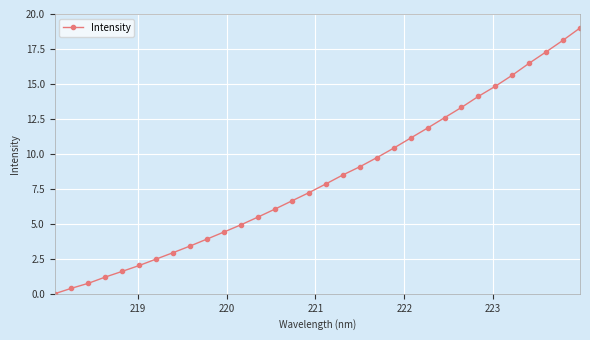

Does the chart have visible grid lines?

Yes